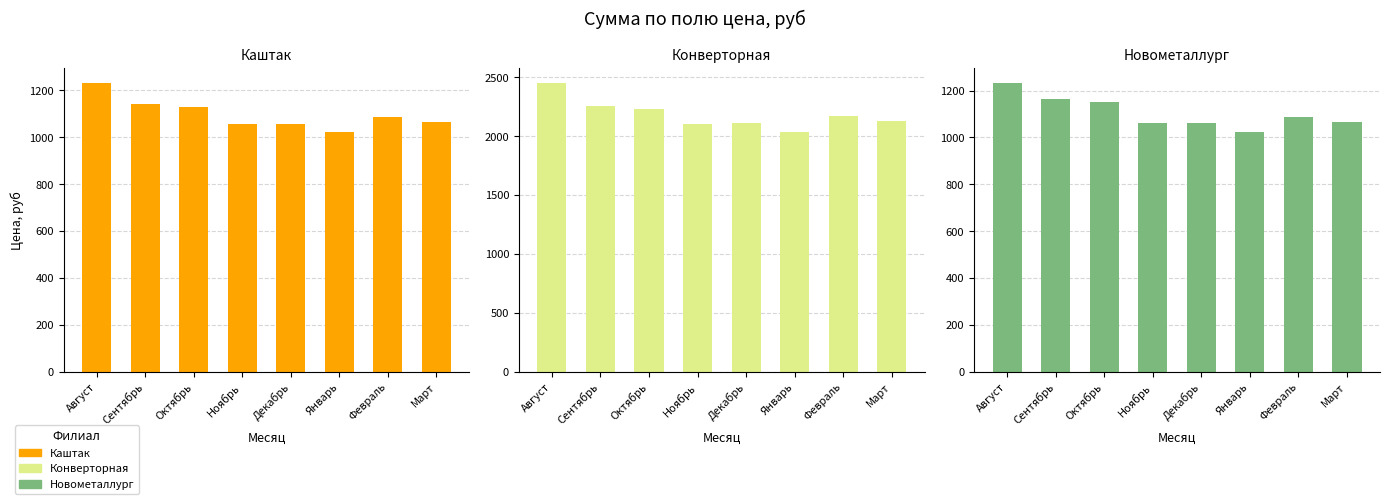

What is the difference between the second highest and second lowest values in the Конверторная series?

154.1